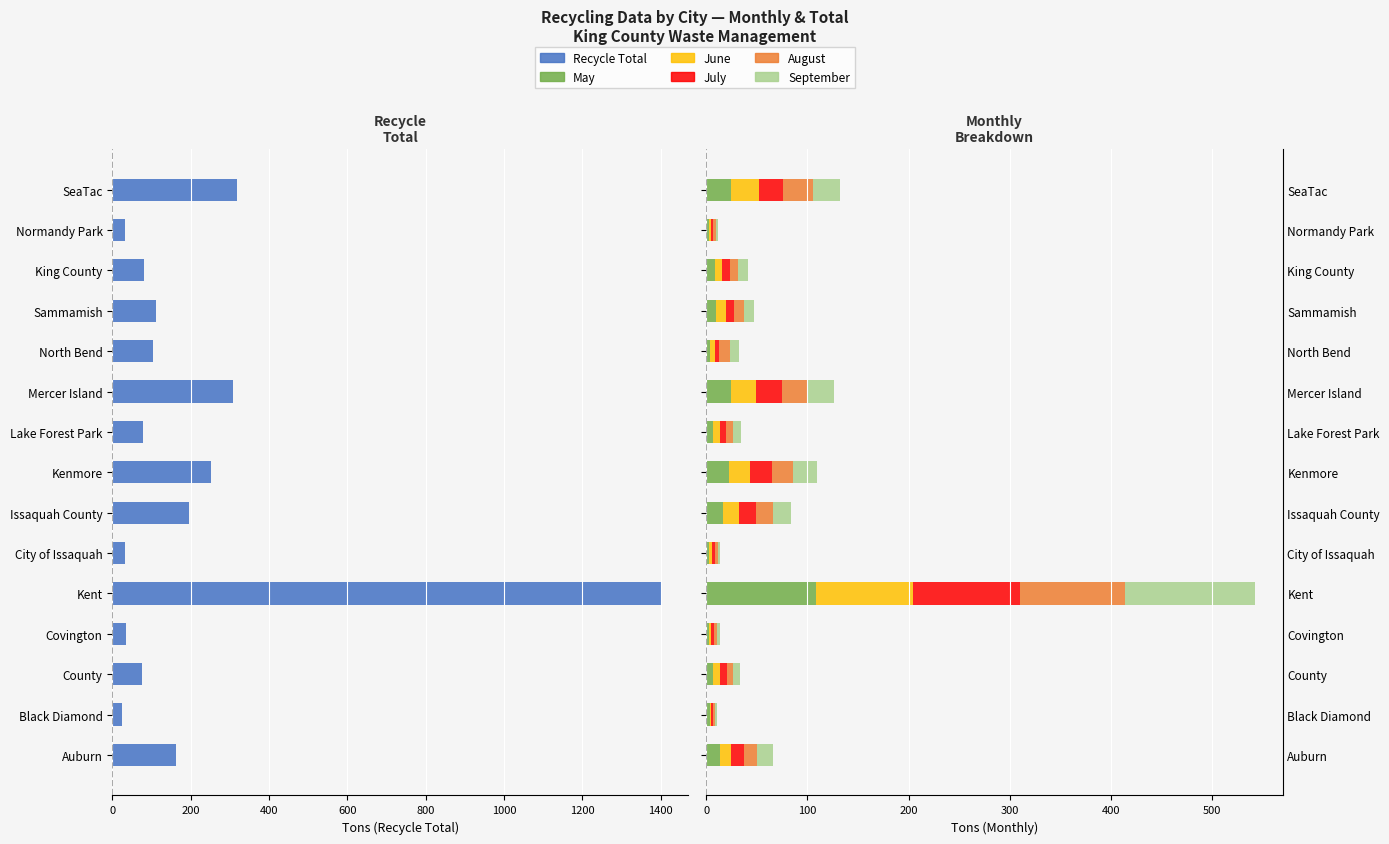

Which series changed the most between Mercer Island and Normandy Park?

Recycle Total